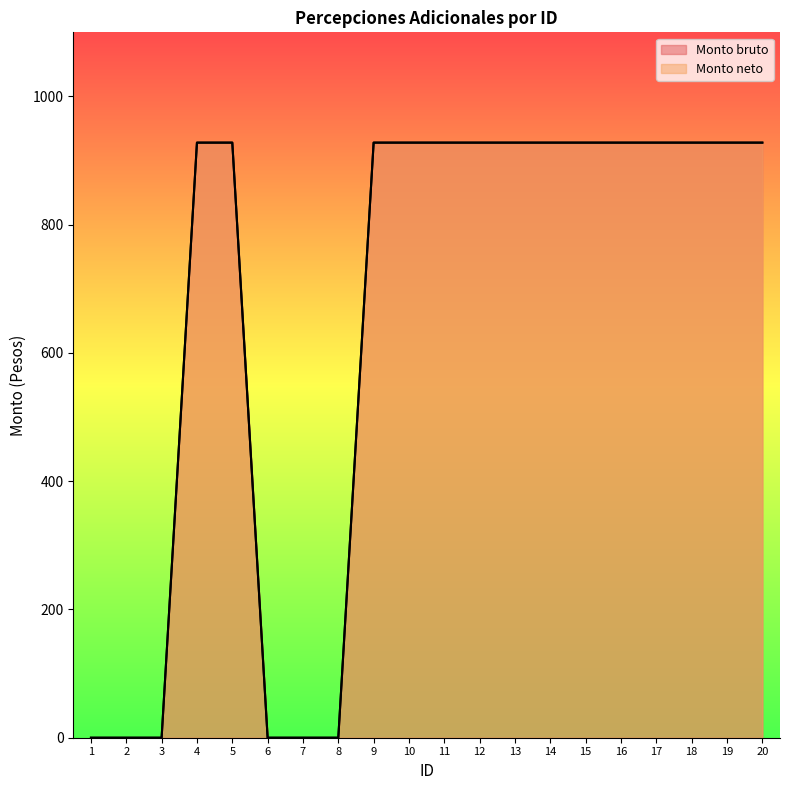

True or false: Monto neto and Monto bruto cross at least once.

False